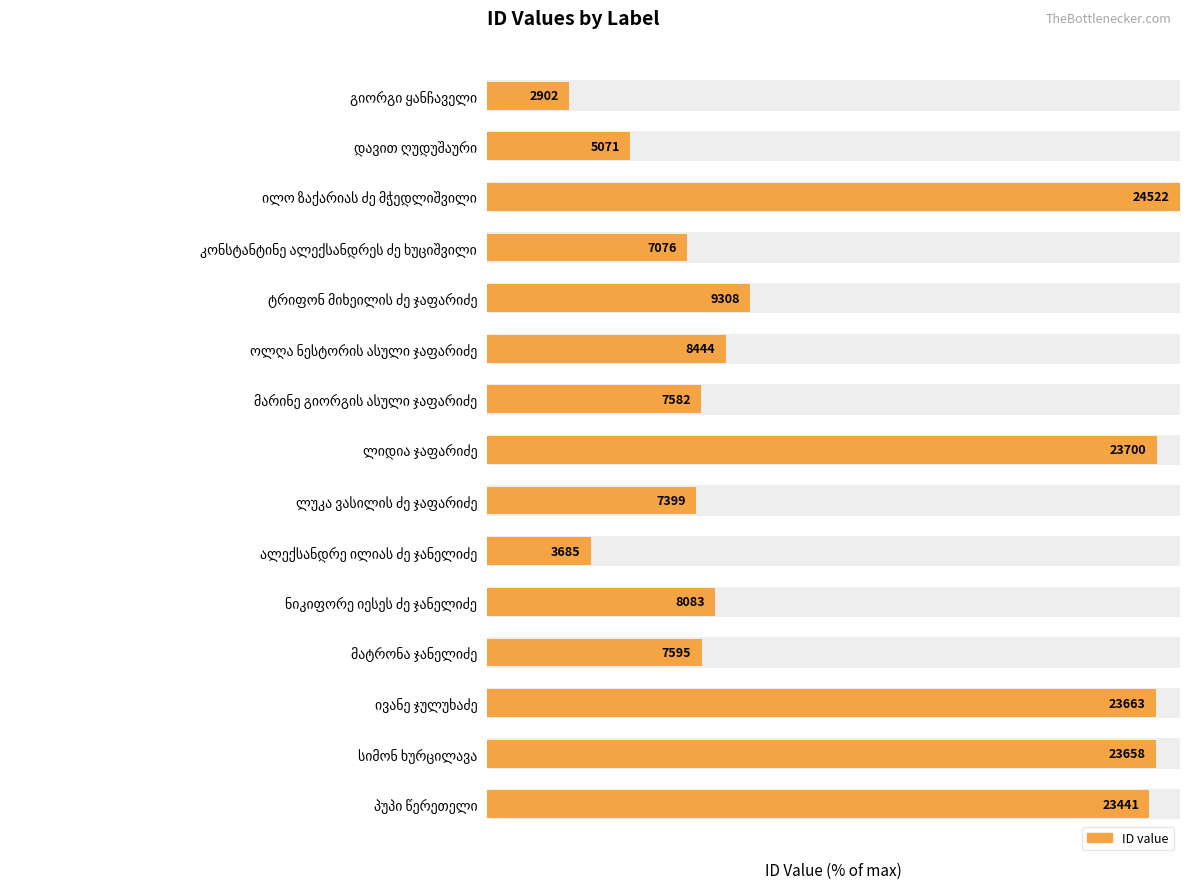

What is the minimum value shown in the chart?

11.8